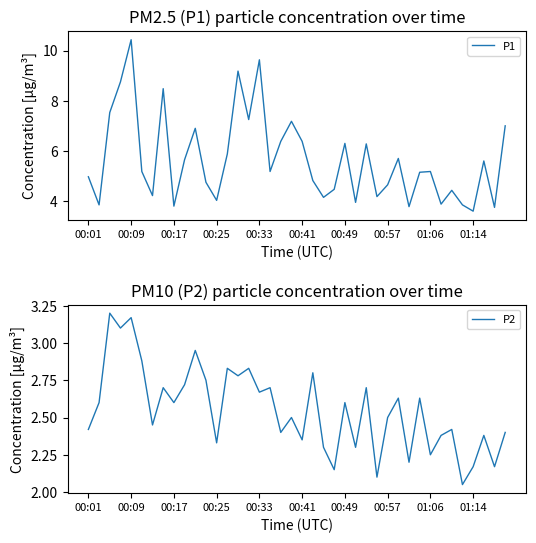

The P1 series shows 2.5 at 00:09. True or false?

False